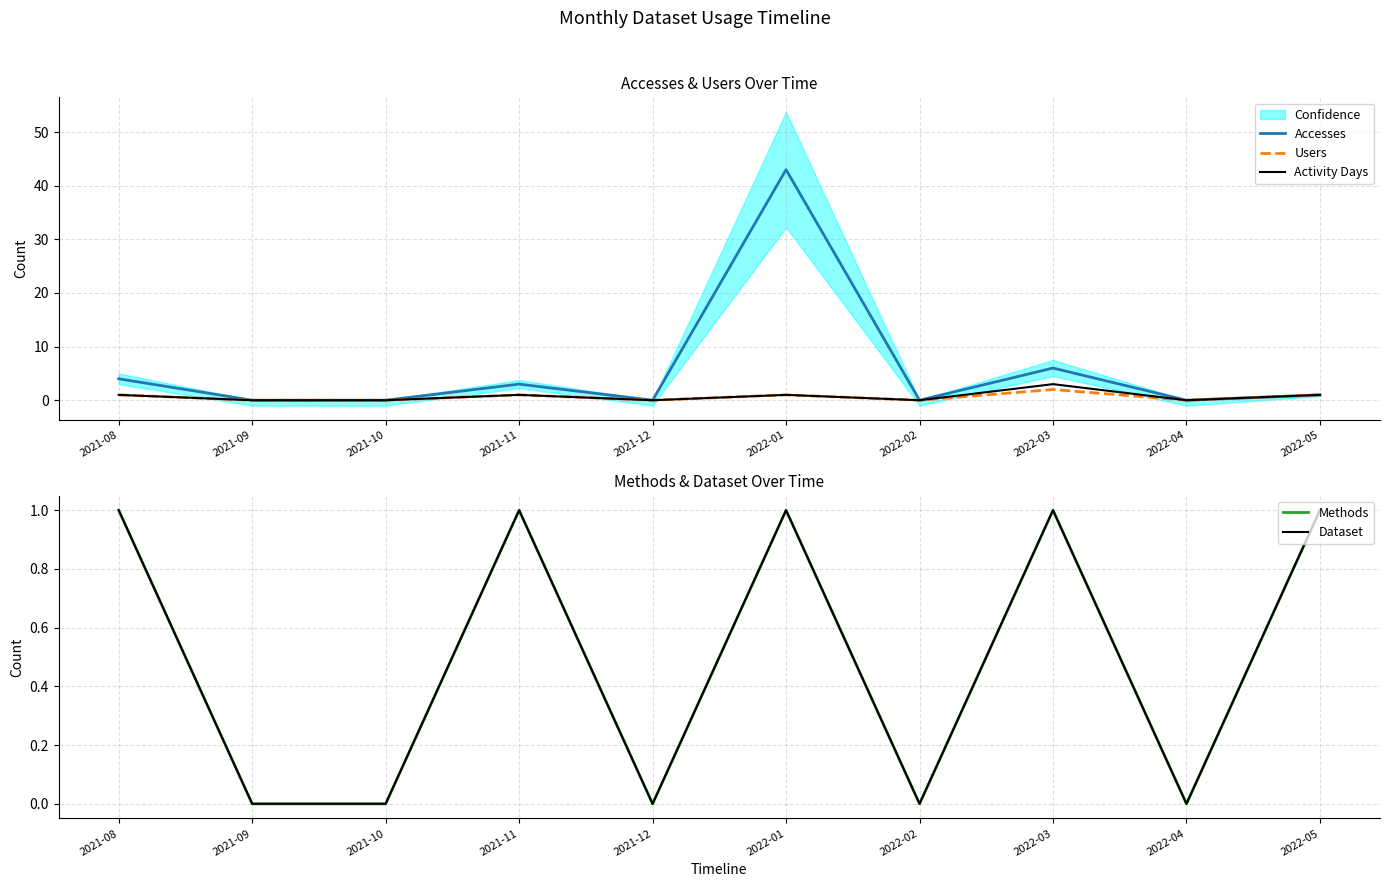

How many values in the Methods series are below 1?

5